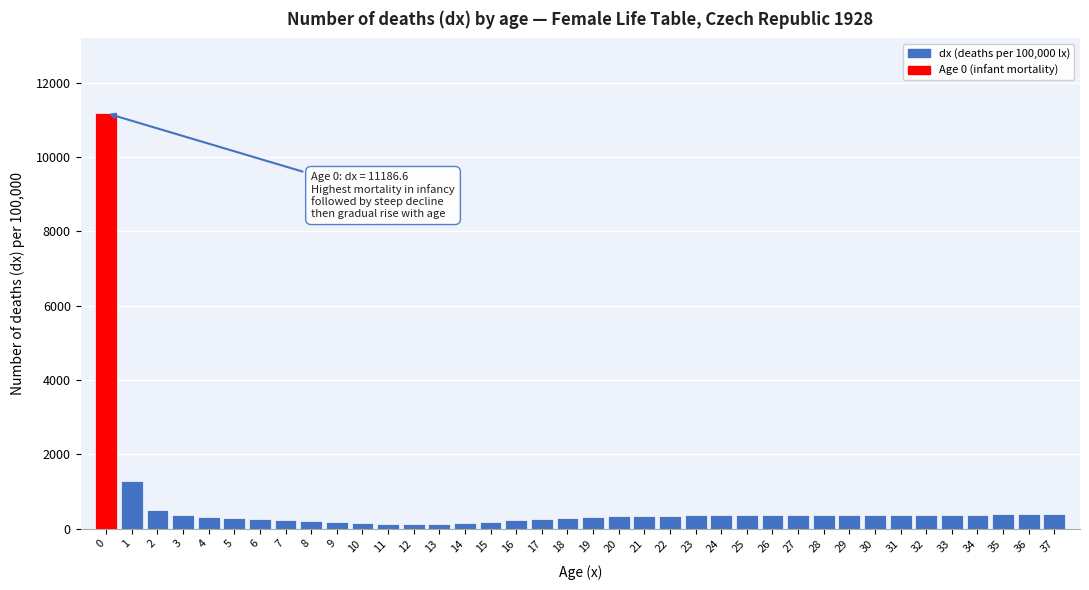

The value at 5 is 274.1. True or false?

True